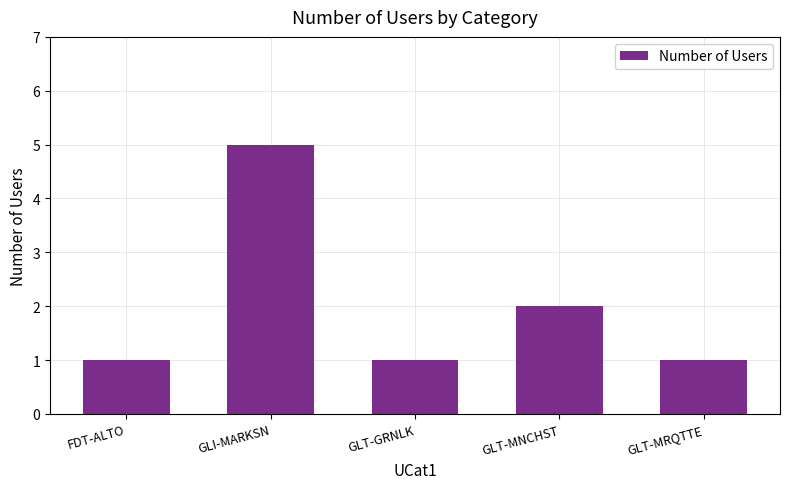

At which category does the chart reach its peak across all series?

GLI-MARKSN